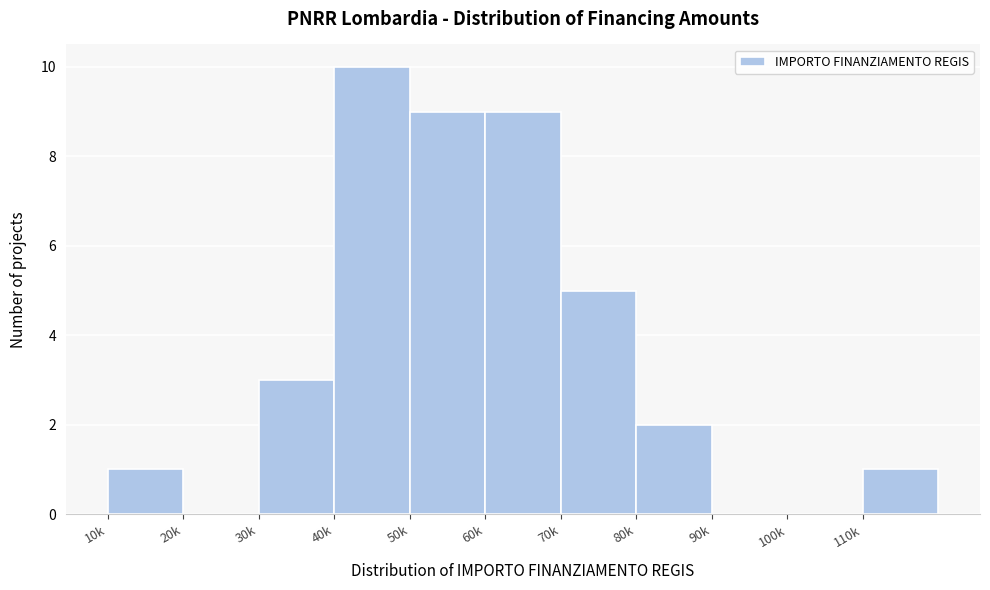

Reading right to left, list all the values displayed in this chart.

110k=1	100k=0	90k=0	80k=2	70k=5	60k=9	50k=9	40k=10	30k=3	20k=0	10k=1